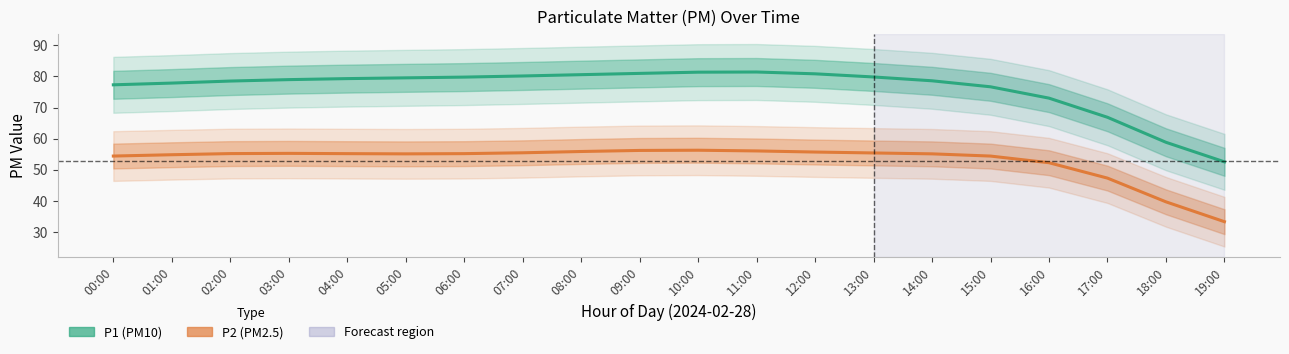

What is the total value across all series at 03:00?

134.3